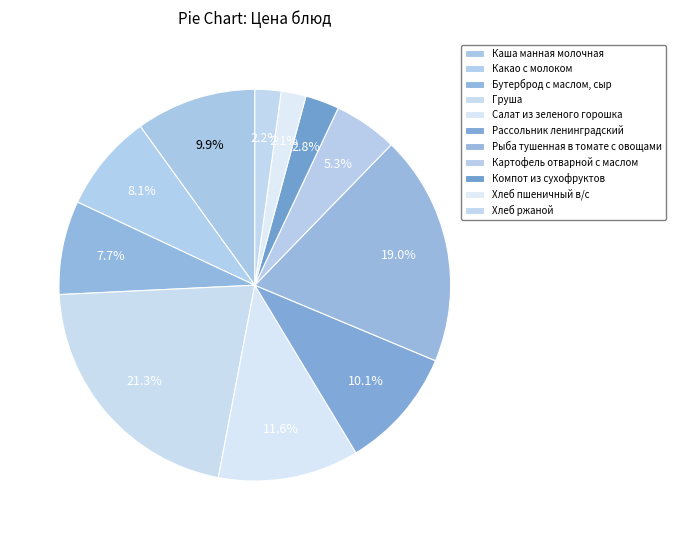

To the nearest percent, what is the difference between the largest and smallest slice percentages?

19%